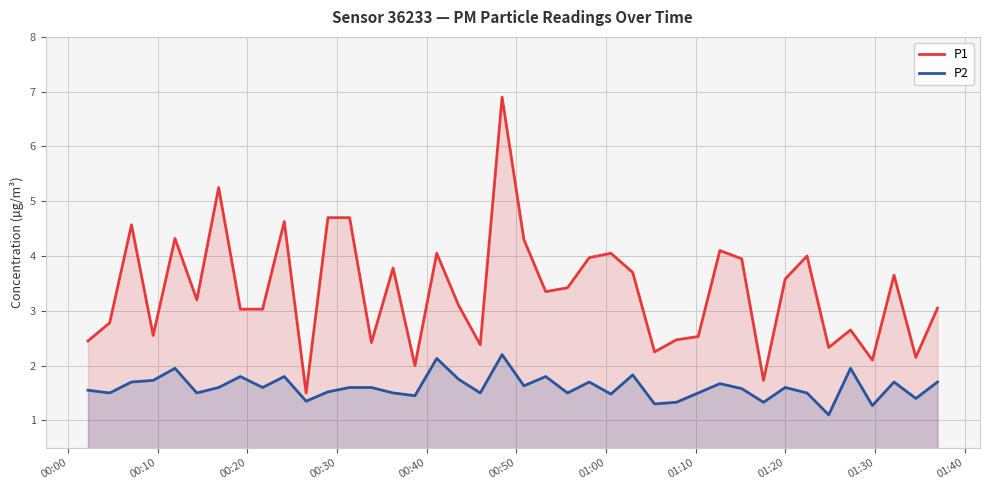

How many values in the P1 series exceed 3?

25